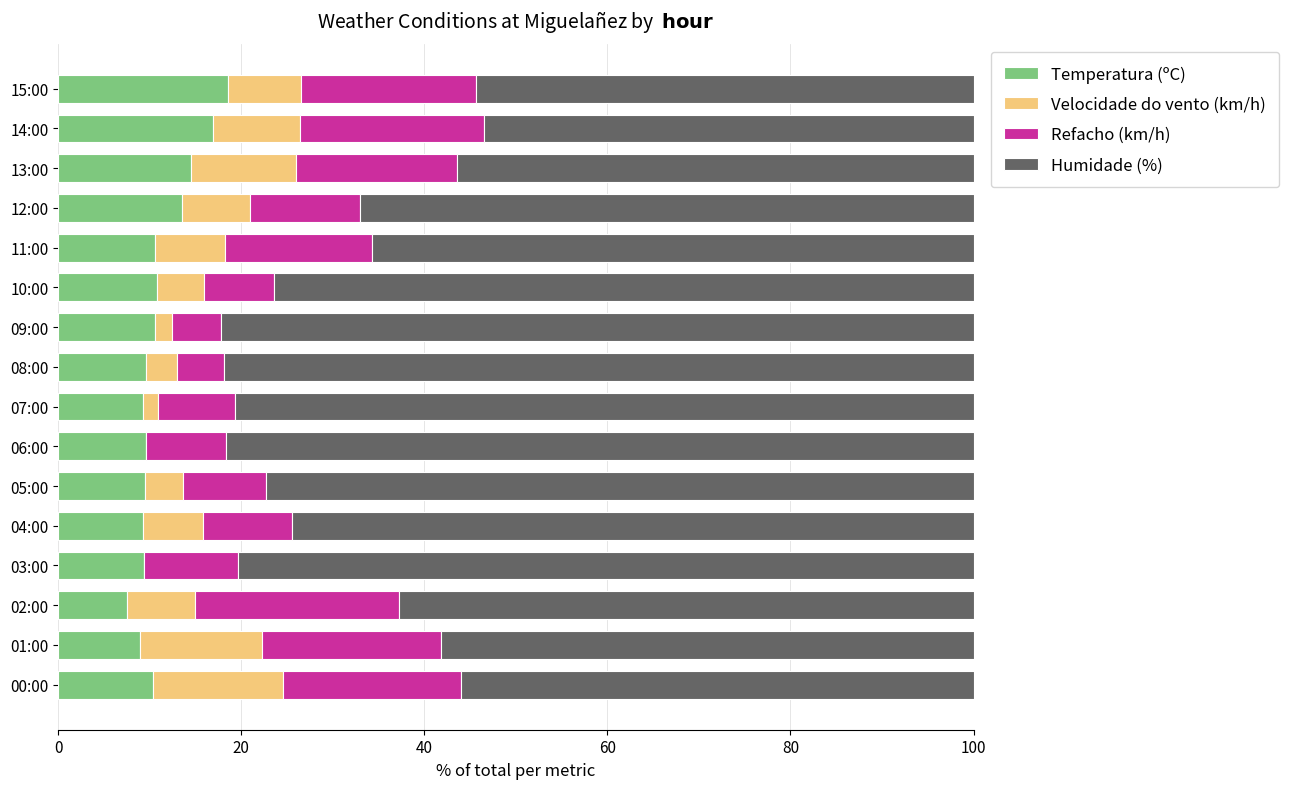

What is the maximum value for Temperatura (ºC)?

18.5